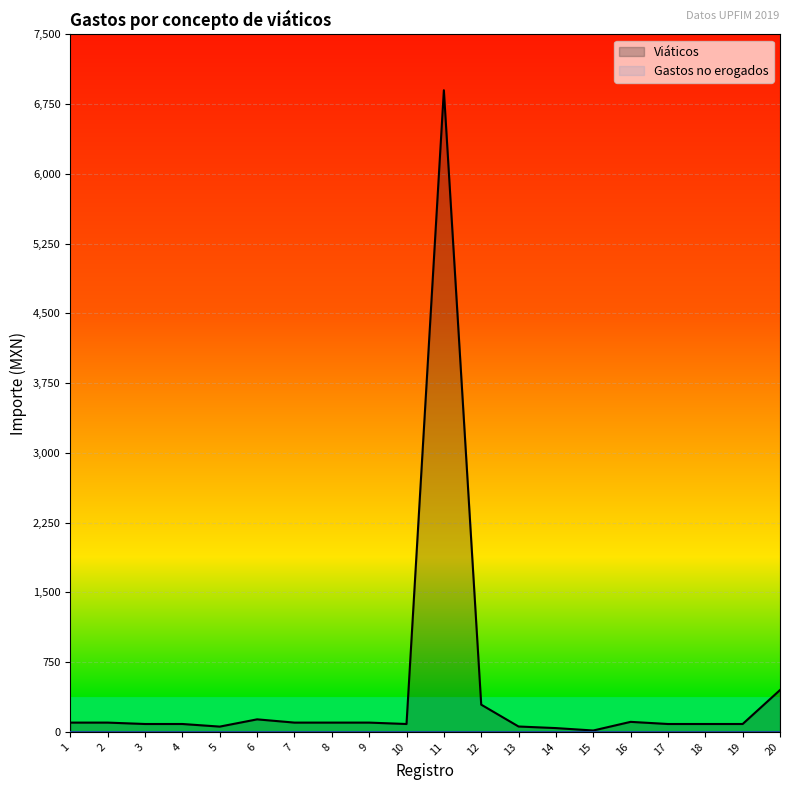

What is the value of the 15th point from the left?

15